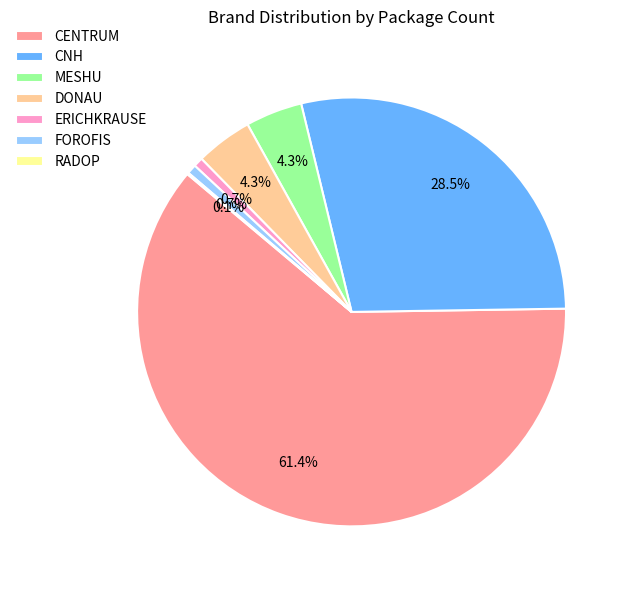

To the nearest percent, what portion does FOROFIS represent?

1%